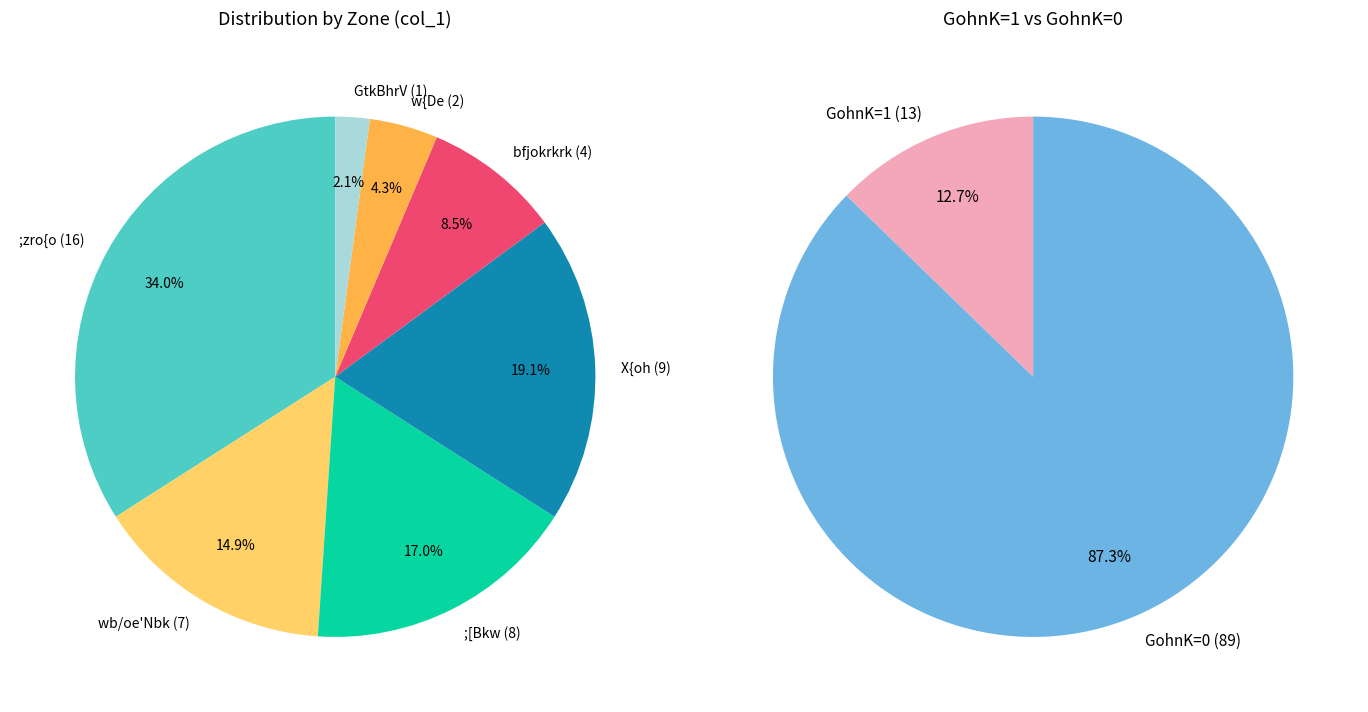

What percentage is the w{De slice, to the nearest percent?

4%